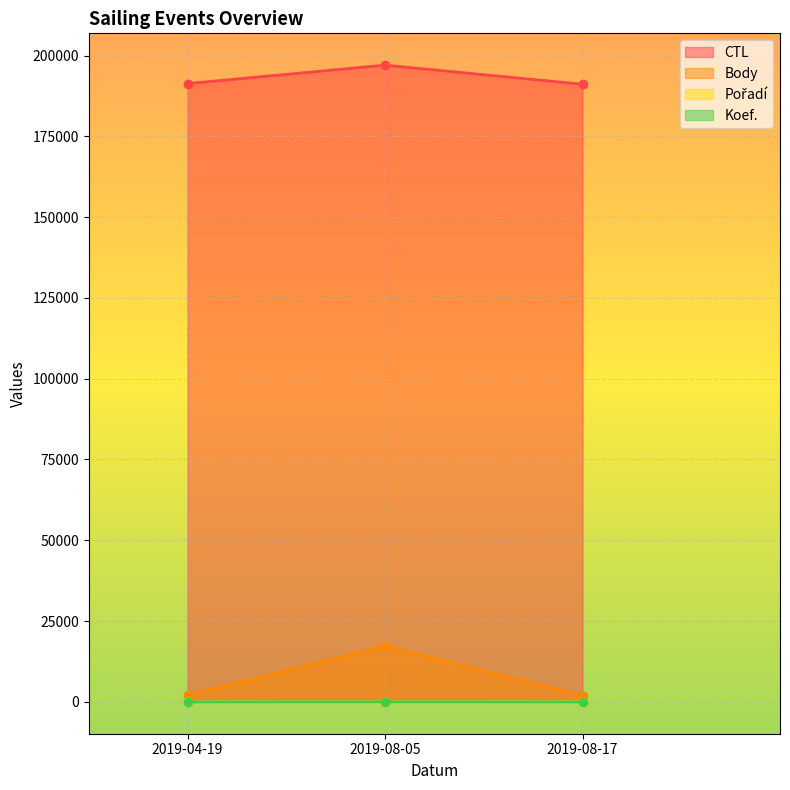

List the series in order of their peak value, lowest first.

Pořadí, Koef., Body, CTL